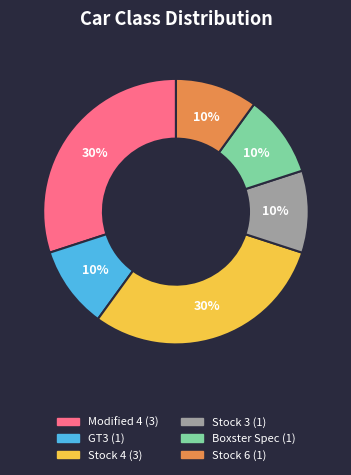

Is Stock 4 the majority of the pie?

No